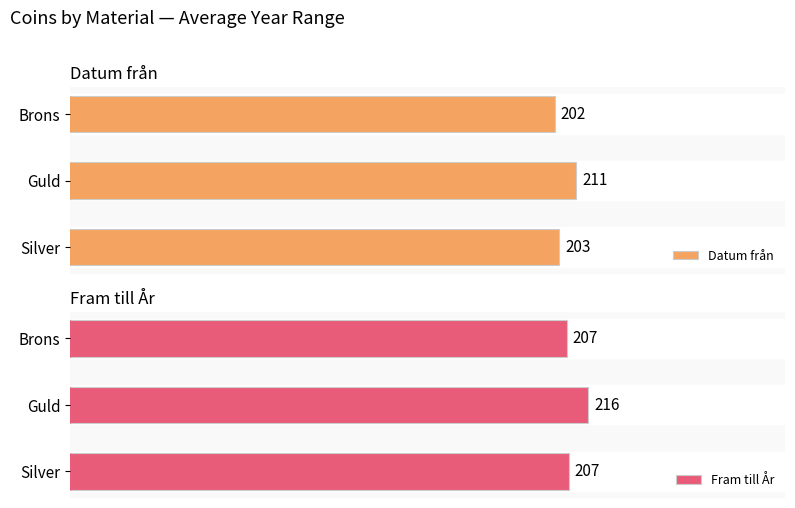

Which category has the lowest value in the Datum från series?

Brons